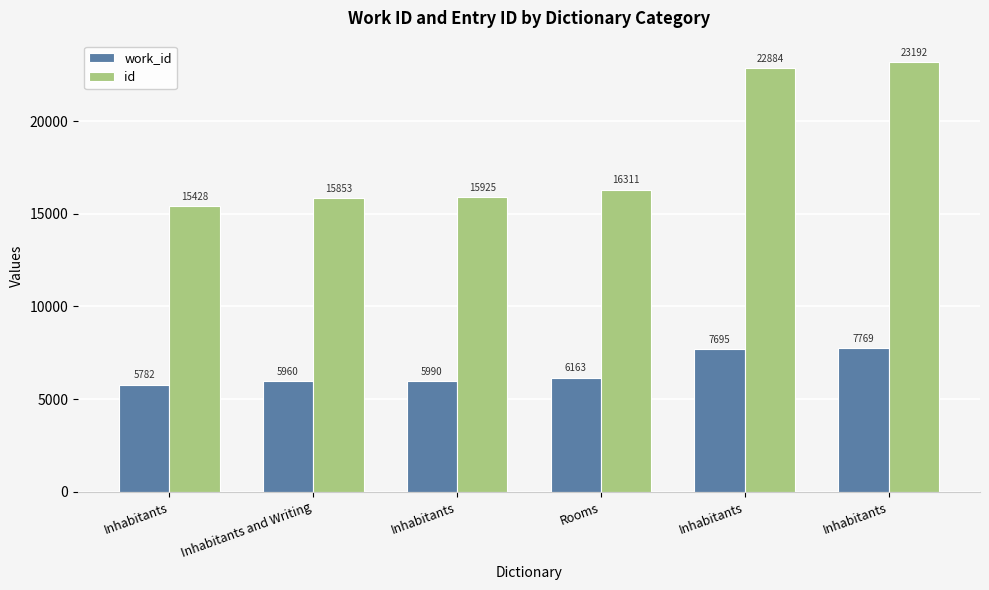

Are the bars horizontal?

No